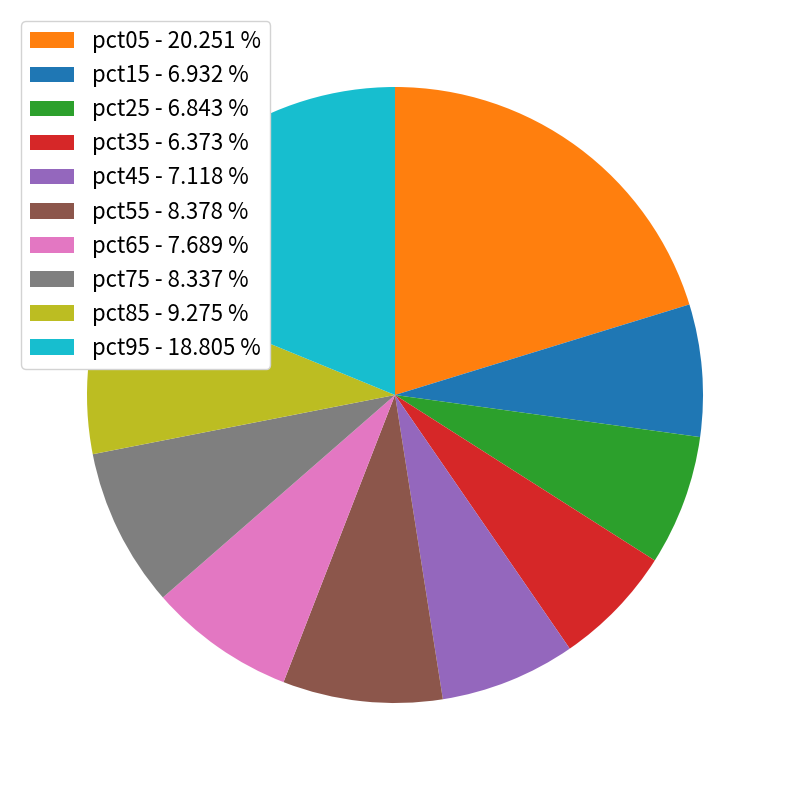

Is it true that pct35 is 6% of the pie?

True